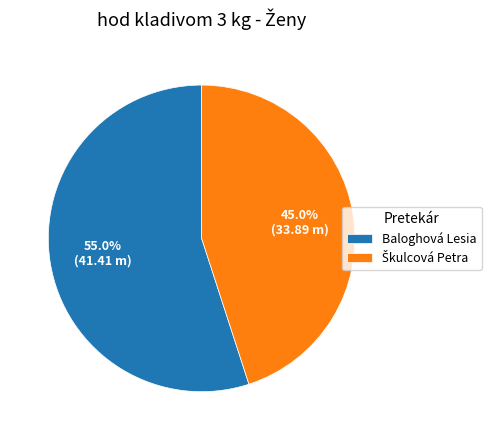

The Baloghová Lesia slice represents 55% of the pie. True or false?

True